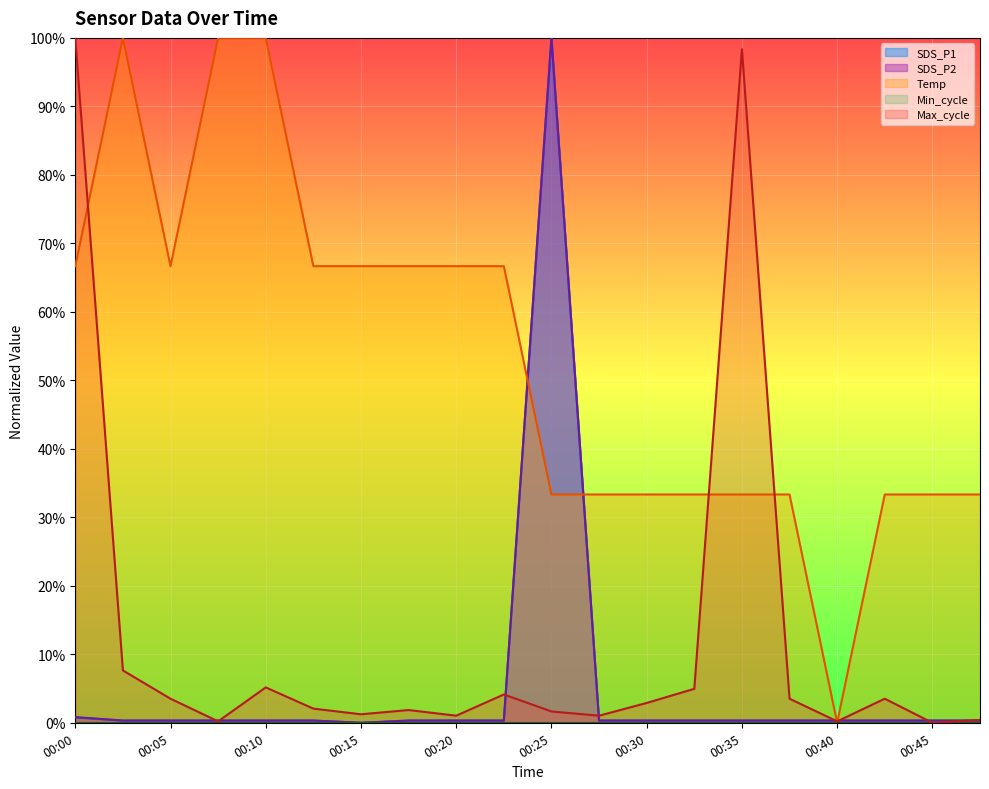

What is the spread (max minus min) of values at 00:15?

0.7